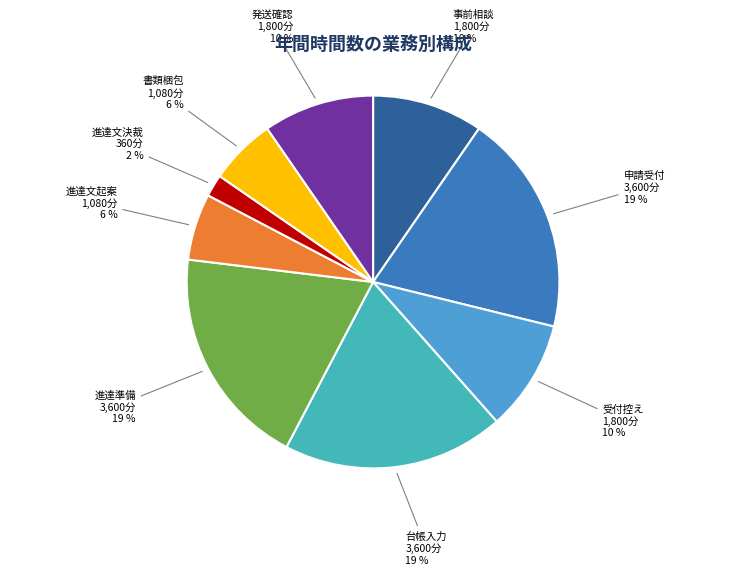

Is there a majority slice in this chart?

No